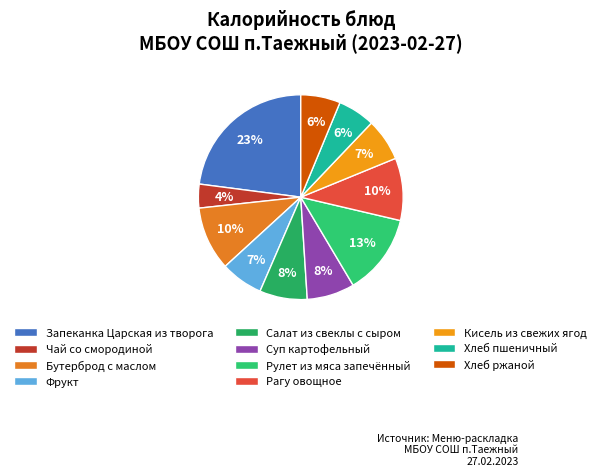

What is the largest slice in the pie chart?

Запеканка Царская из творога